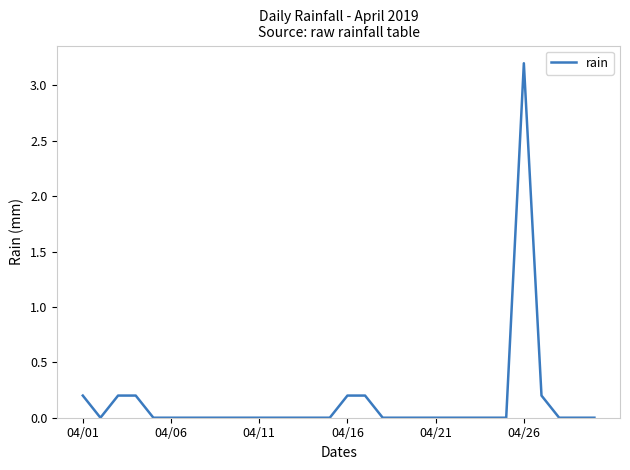

True or false: the data has more than 0 interior local peaks.

True